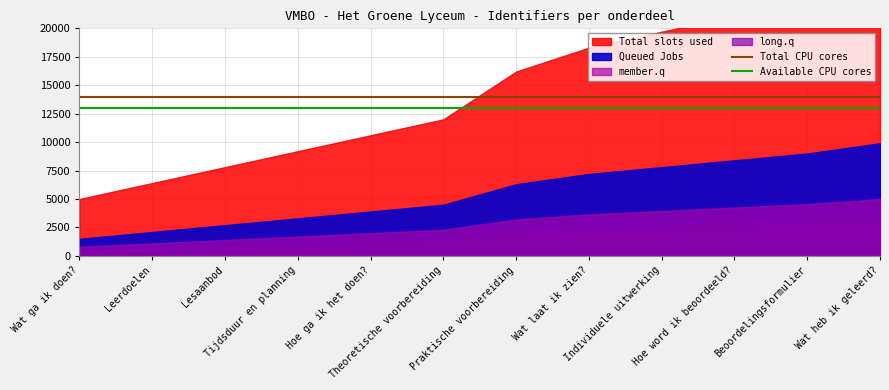

True or false: Available CPU cores and Total CPU cores cross at least once.

False